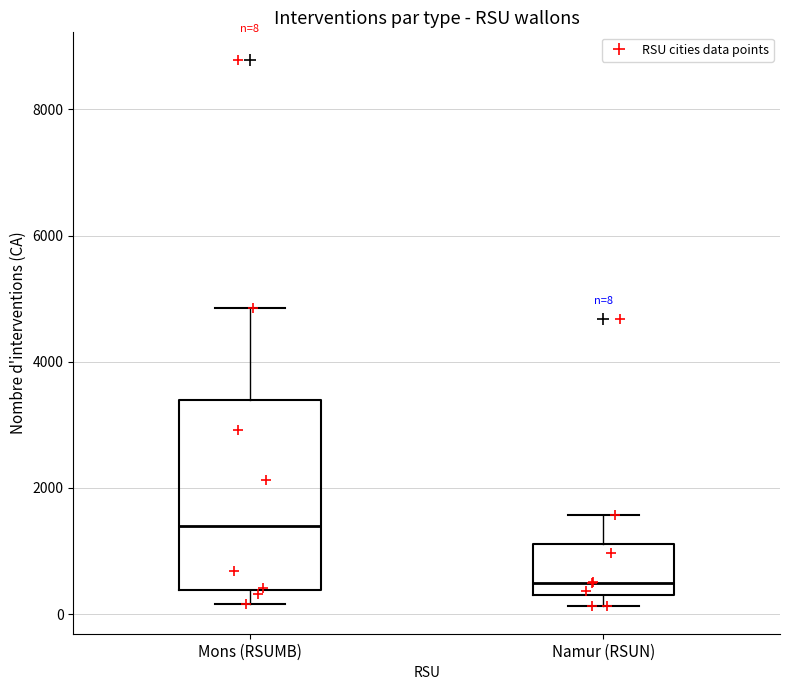

Comparing the boxes themselves (not the whiskers), which one is the tallest?

Mons (RSUMB)